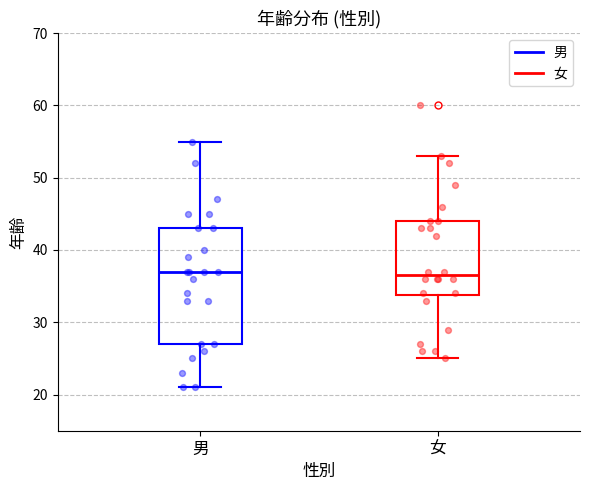

Reading left to right, read every box against the y-axis: the position of its median line, the range the box covers, and the ends of its whiskers. The values are not printed on the chart, so give them approximately, as read against the axis.

男: median 37, box 27 to 43, whiskers 21 to 55
女: median 37, box 34 to 44, whiskers 25 to 53